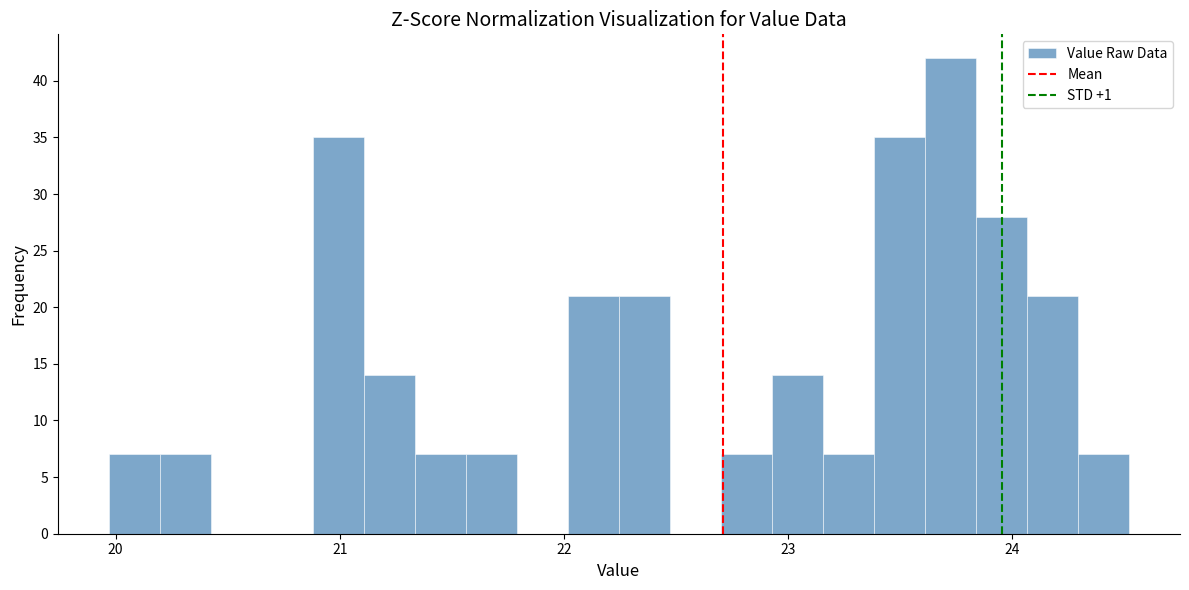

Read against the x-axis, roughly where is the centre of the tallest bar?

23.7